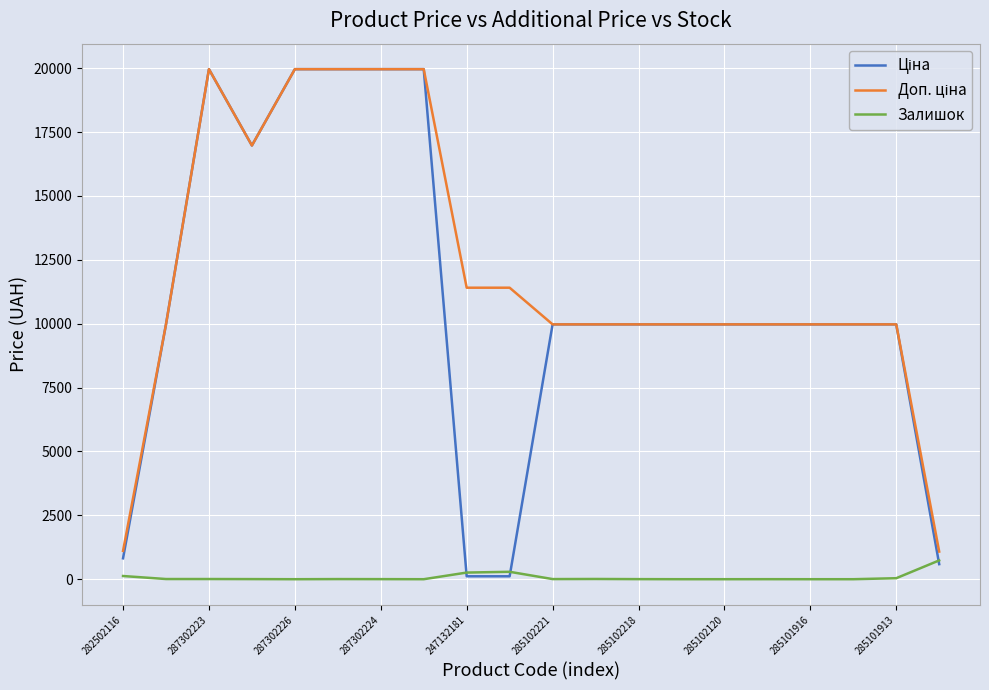

What is the maximum value shown in the chart?

19964.2